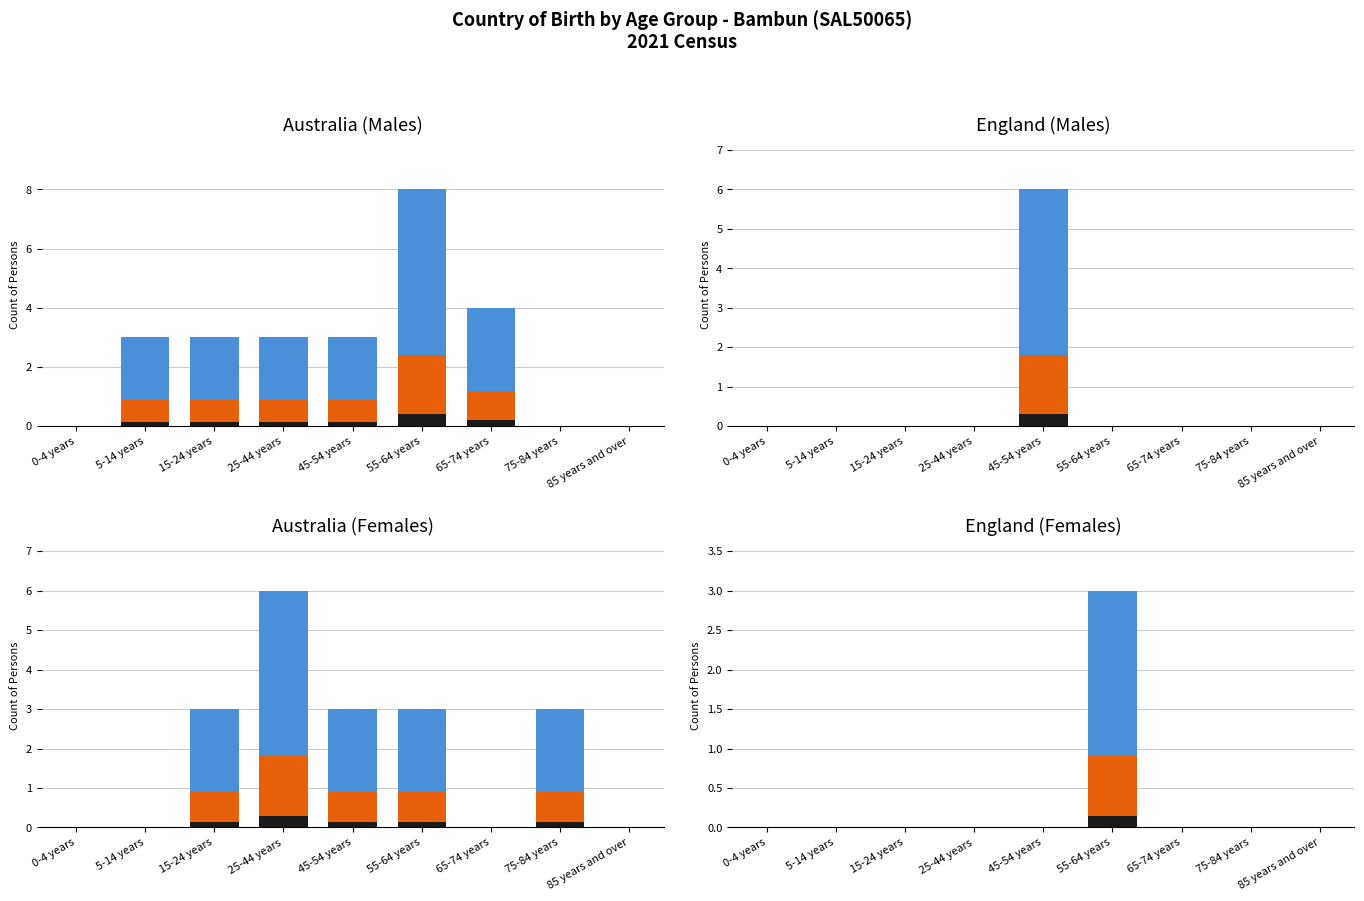

How many positive values does the England (Males) series have?

1